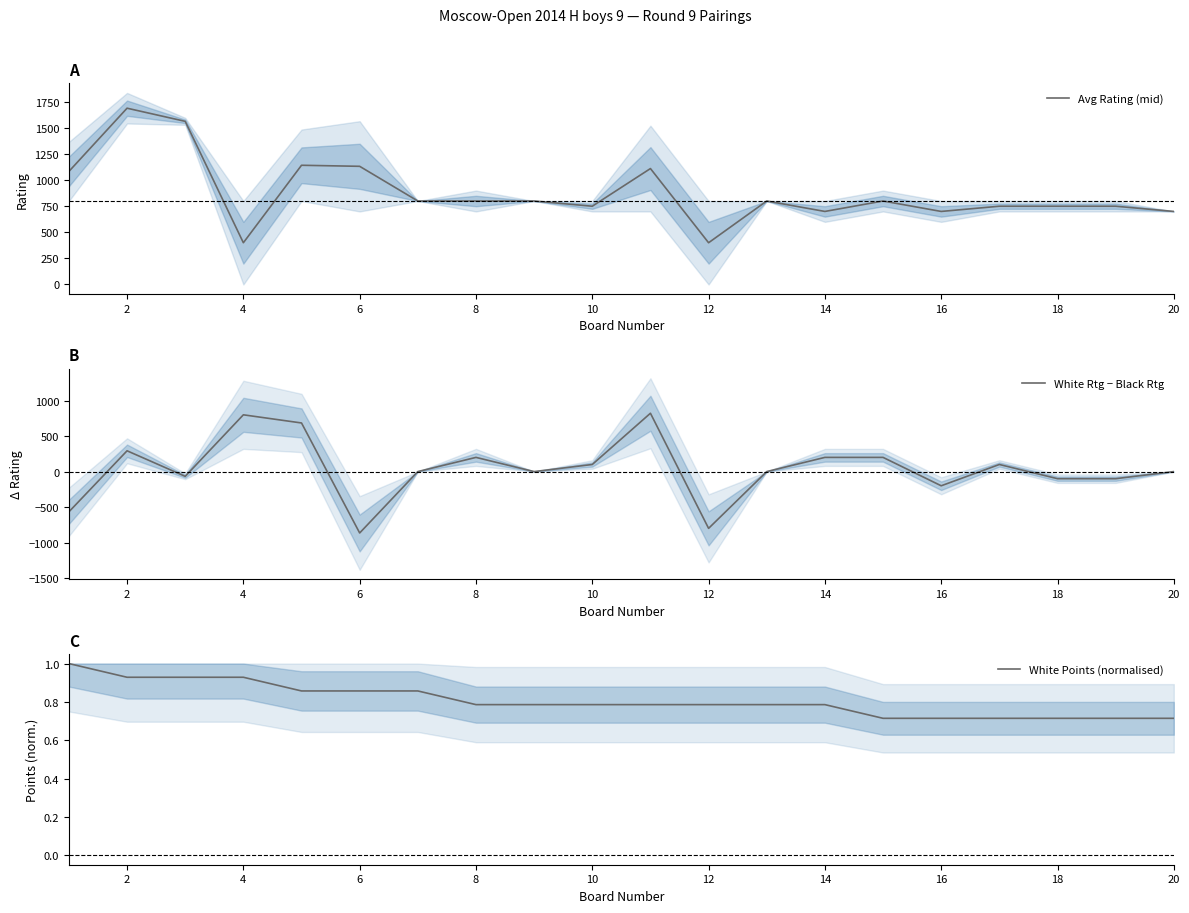

What is the maximum value shown in the chart?

1689.5